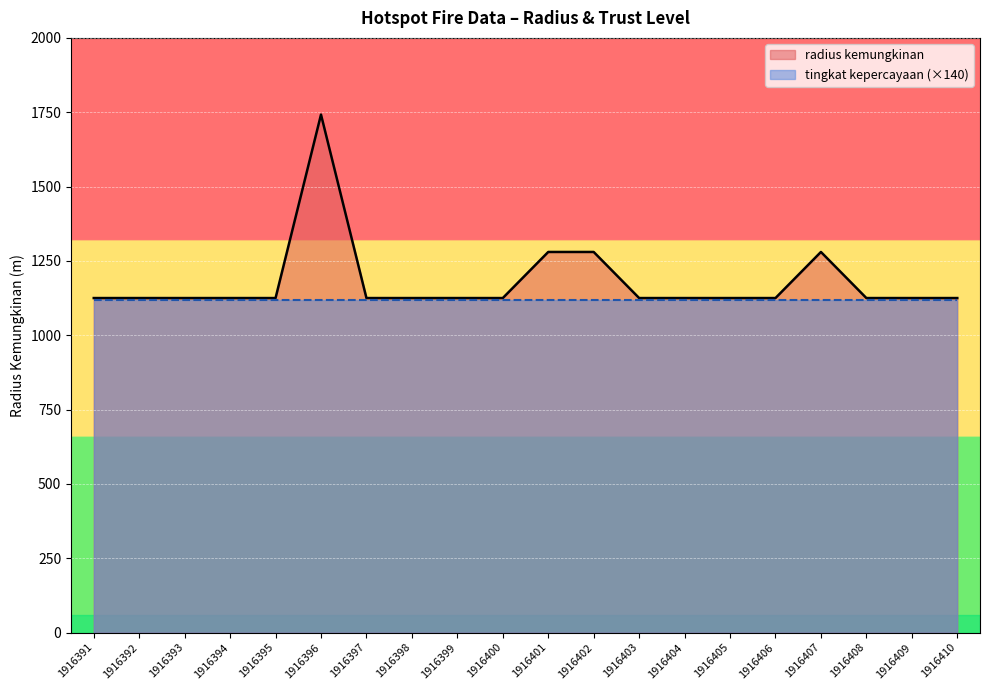

True or false: the data shows 1125 at 1916397.

True